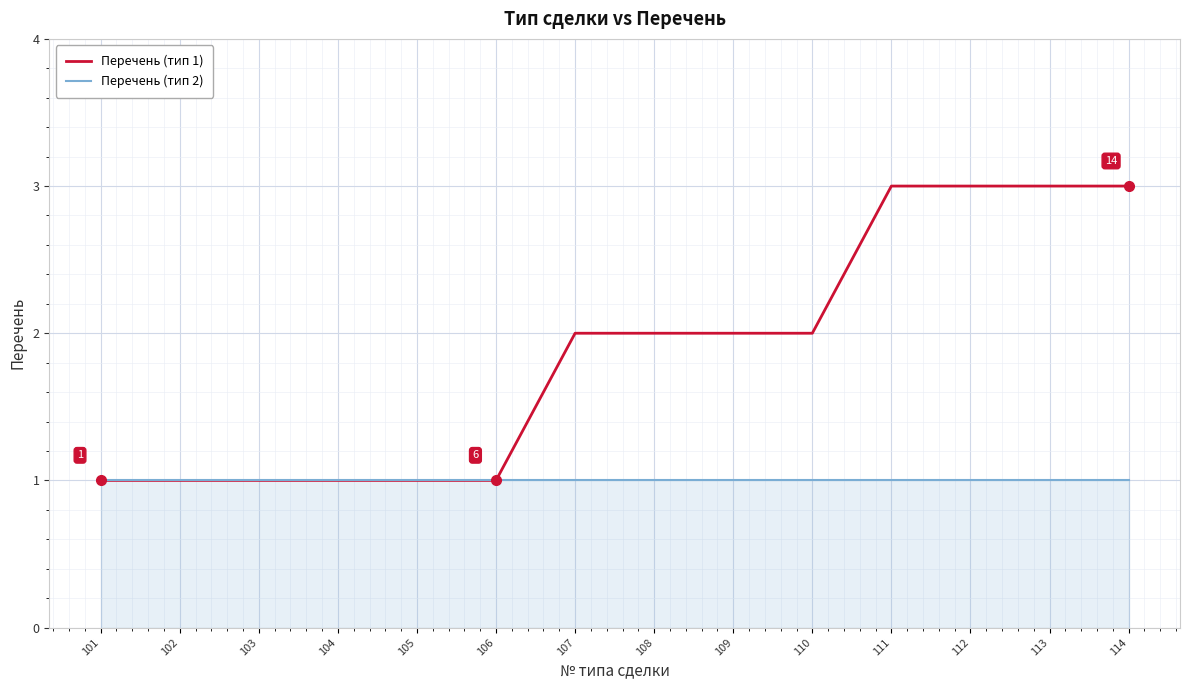

What is the average value of the Перечень (тип 2) series?

1